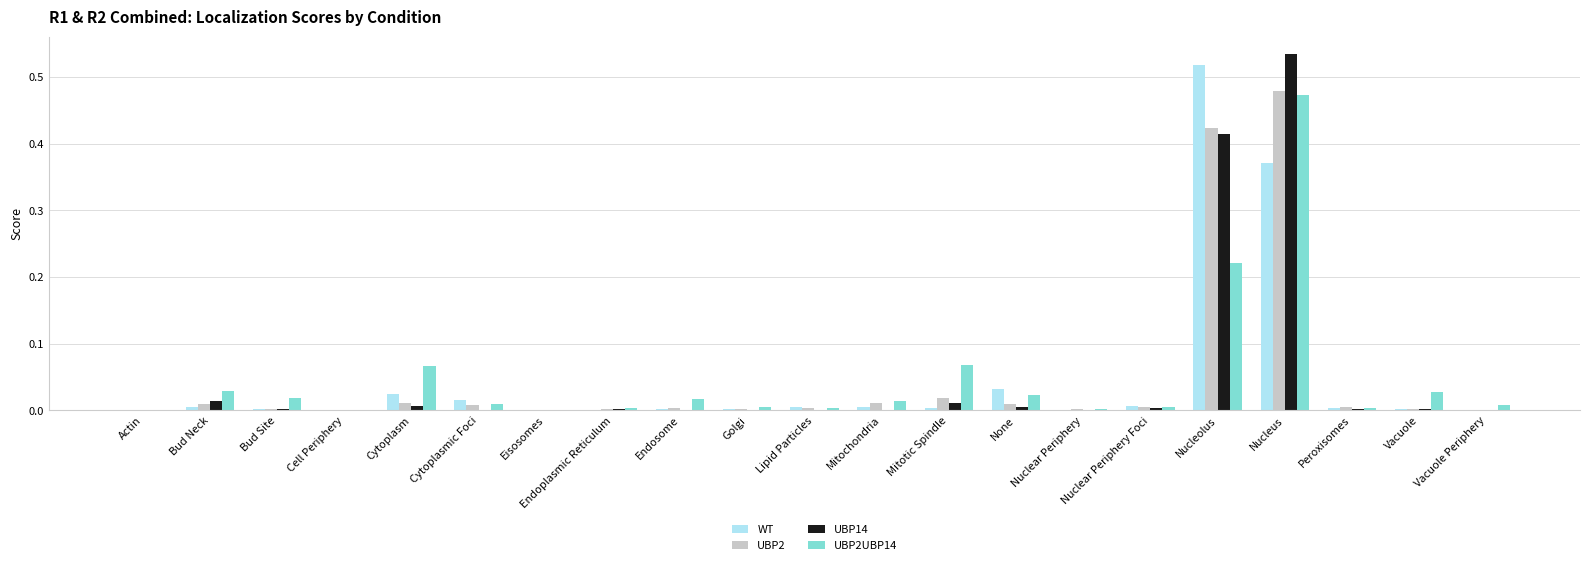

Which category has the highest value in the UBP2UBP14 series?

Nucleus